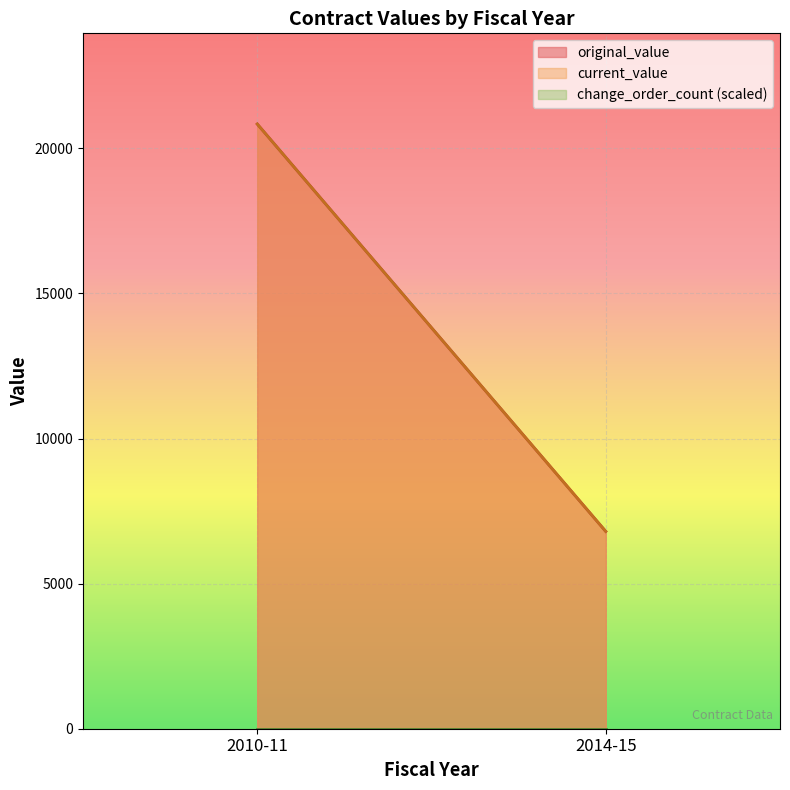

What is the minimum value for original_value?

6800.0